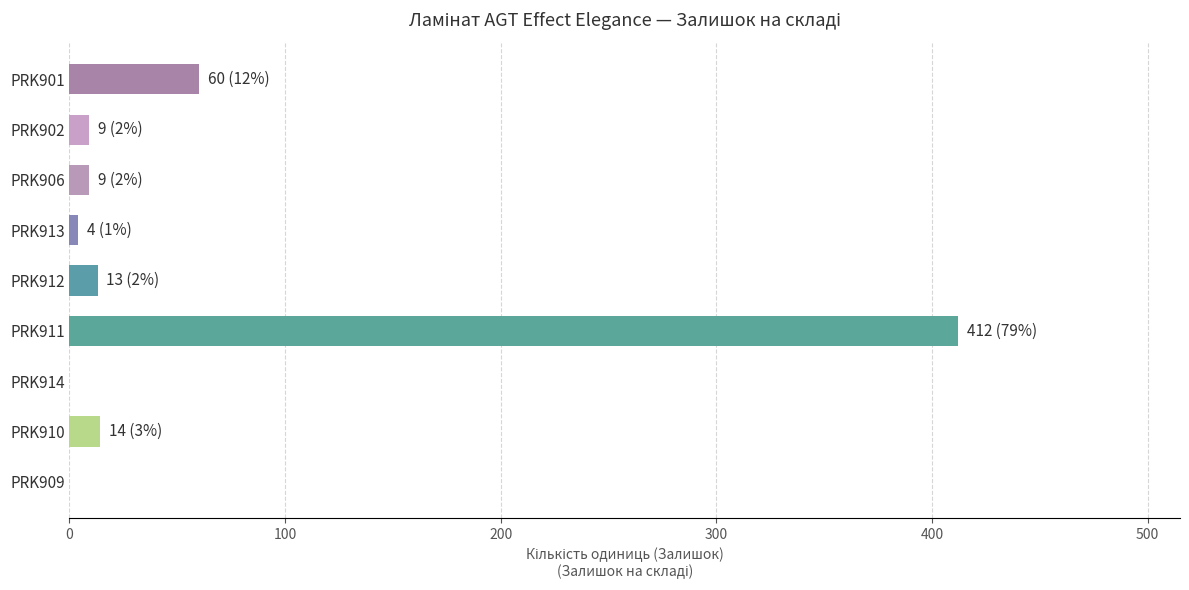

Where is the data nearest to the value 206?

PRK901